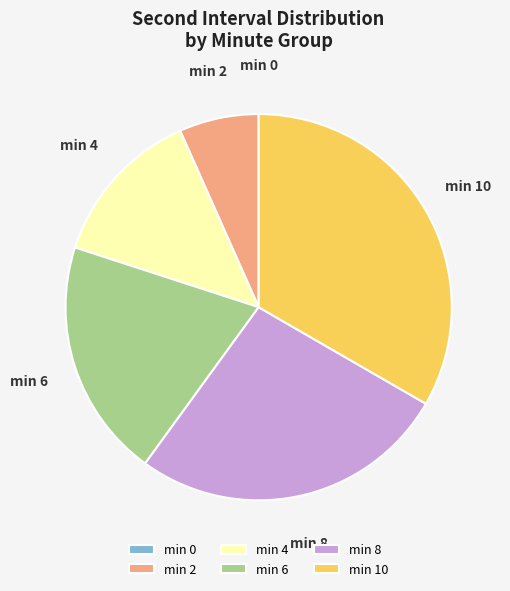

Which slice is the largest?

min 10